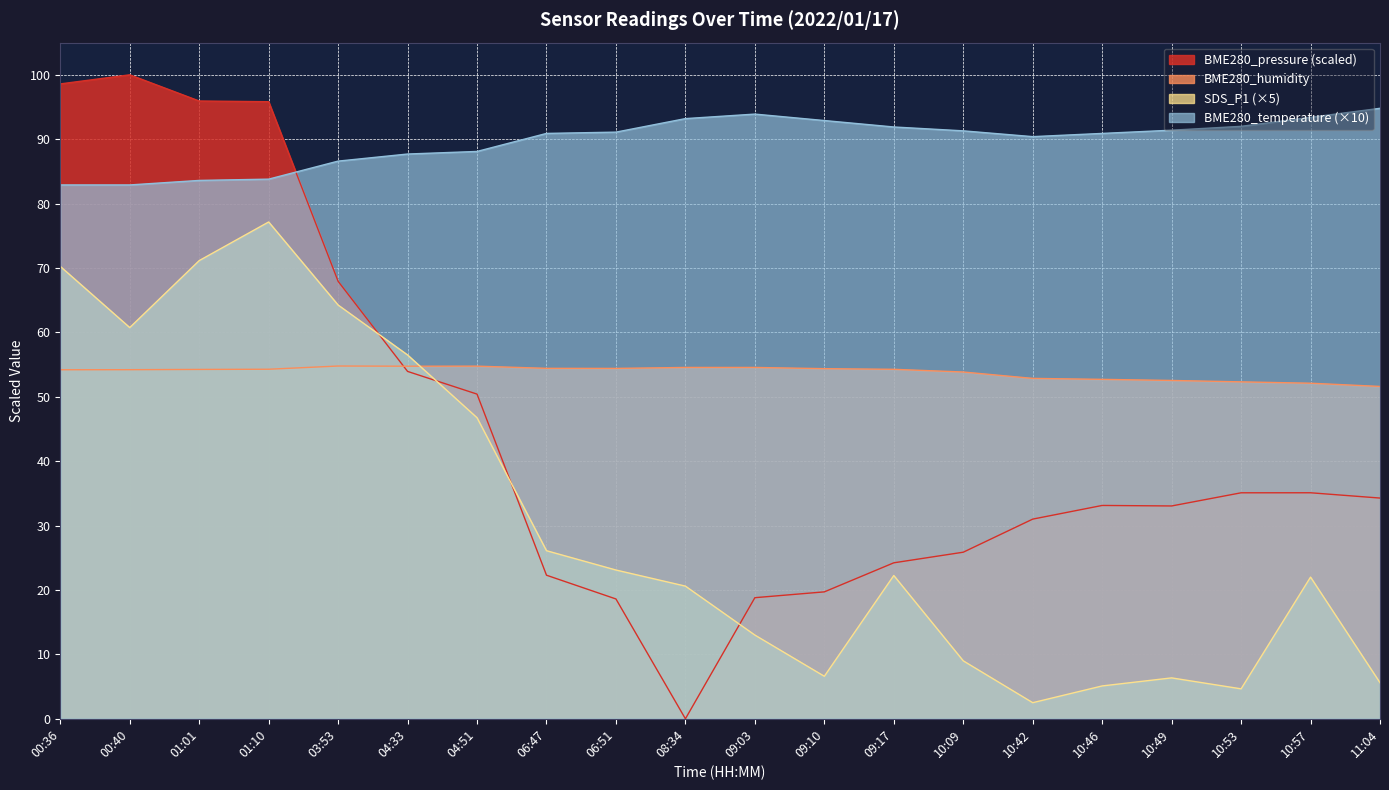

At 11:04, list the series in order from smallest to largest.

SDS_P1 (×5), BME280_pressure (scaled), BME280_humidity, BME280_temperature (×10)